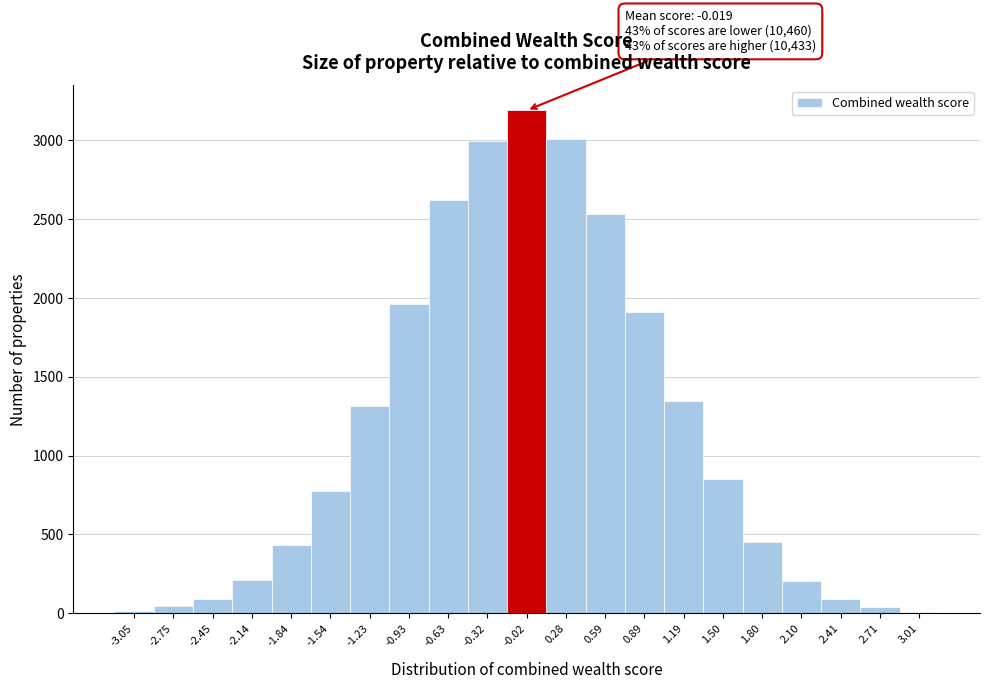

Which range on the x-axis has the tallest bar?

-0.15 to 0.15